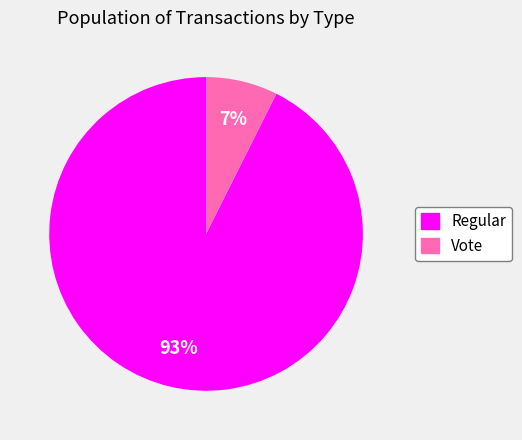

What percentage is the Regular slice, to the nearest percent?

93%